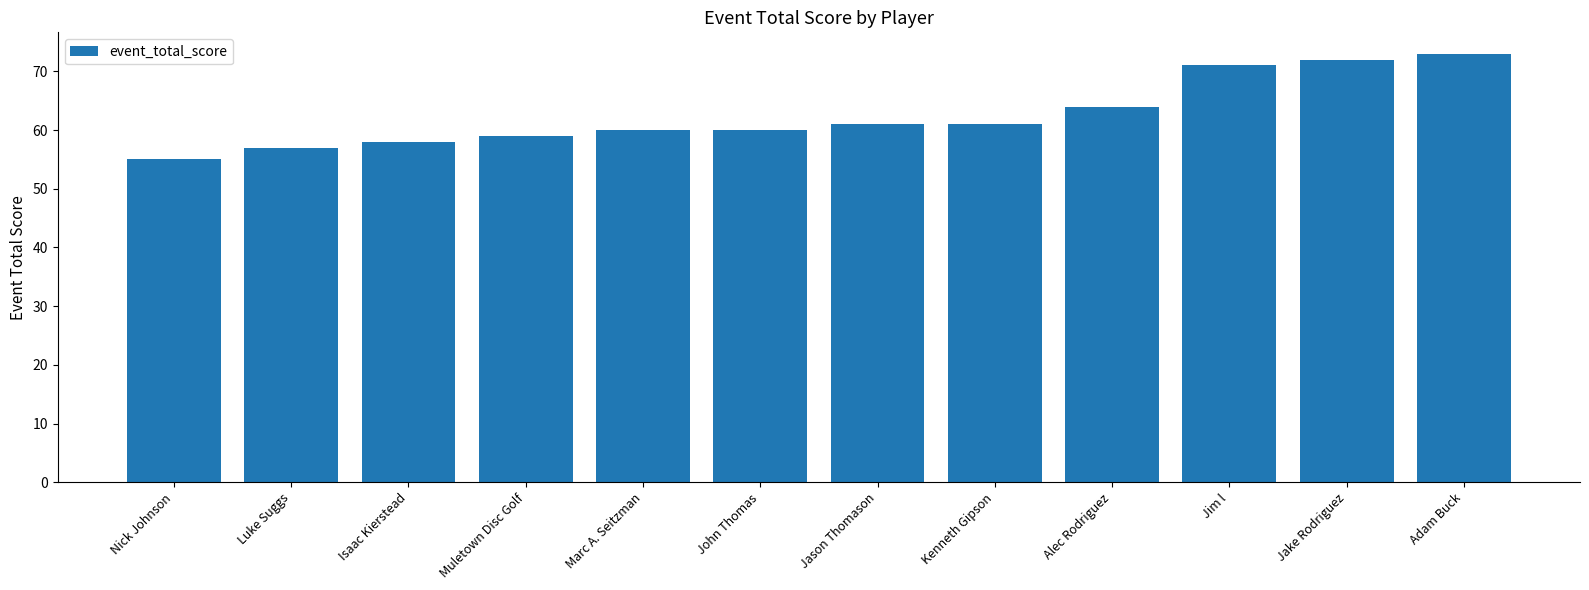

What is the label of the 5th bar from the right?

Kenneth Gipson